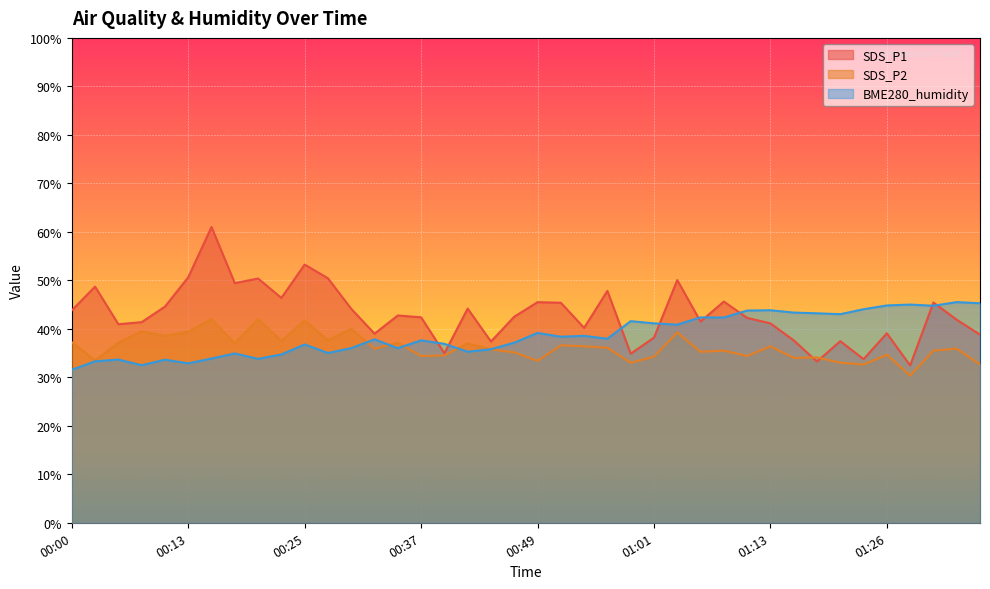

True or false: SDS_P2 has more than 2 interior local peaks.

True